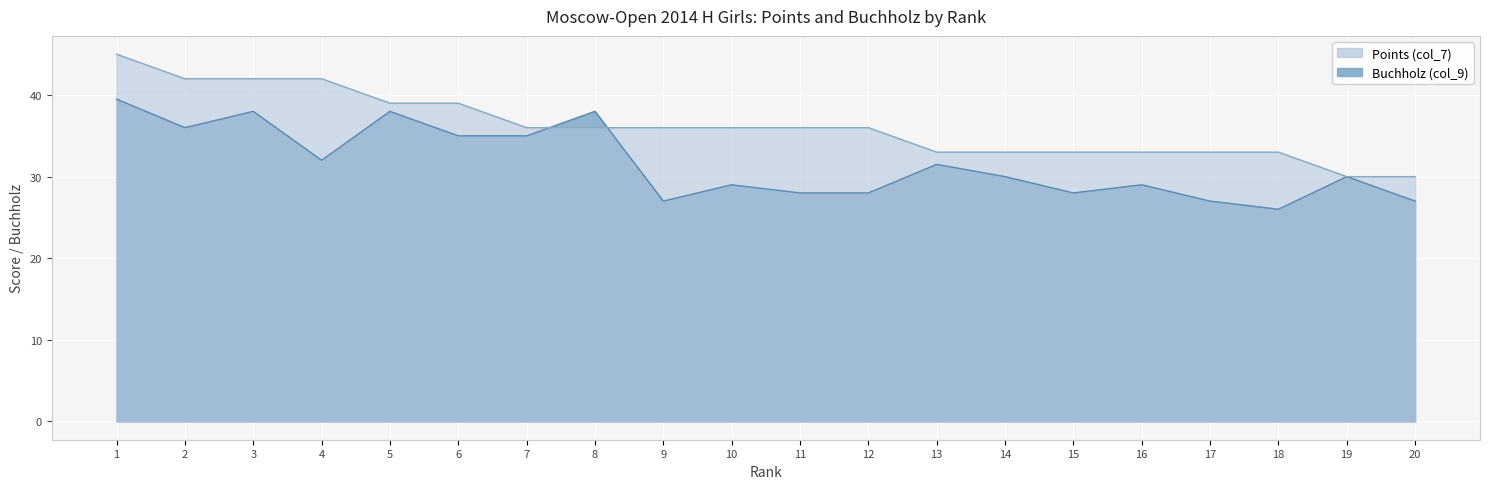

Which series ends up on top after the final intersection of Buchholz (col_9) and Points (col_7)?

Points (col_7)